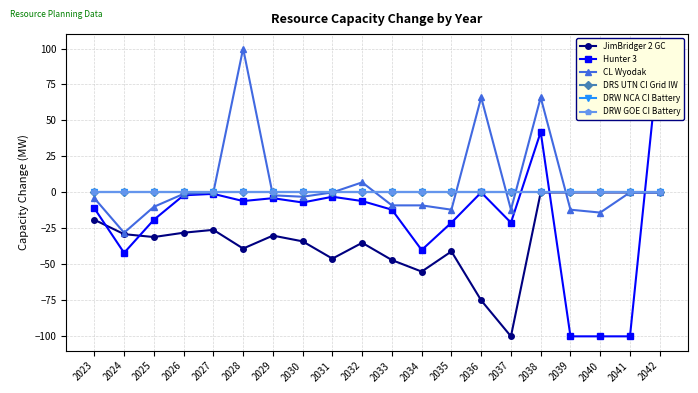

True or false: CL Wyodak has a value of 101 at 2036.

False